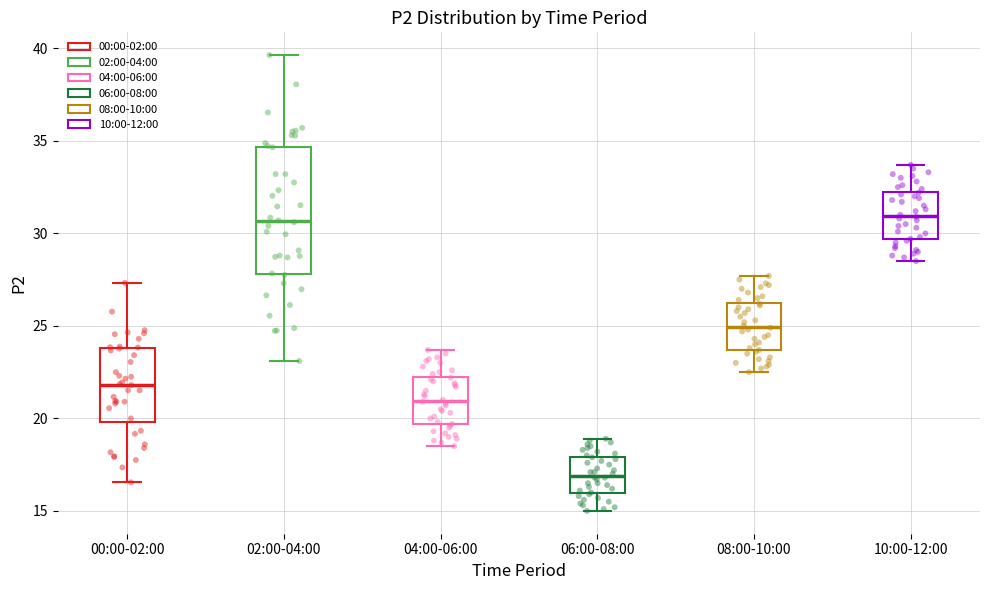

Reading left to right, transcribe this box plot: for each box, give where its median line is, the range the box spans, and where its two whiskers end, as read against the y-axis. The values are not printed on the chart, so give them approximately, as read against the axis.

00:00-02:00: median 22.0, box 20.0 to 24.0, whiskers 16.5 to 27.5
02:00-04:00: median 30.5, box 28.0 to 34.5, whiskers 23.0 to 39.5
04:00-06:00: median 21.0, box 19.5 to 22.5, whiskers 18.5 to 23.5
06:00-08:00: median 17.0, box 16.0 to 18.0, whiskers 15.0 to 19.0
08:00-10:00: median 25.0, box 23.5 to 26.5, whiskers 22.5 to 27.5
10:00-12:00: median 31.0, box 29.5 to 32.5, whiskers 28.5 to 33.5